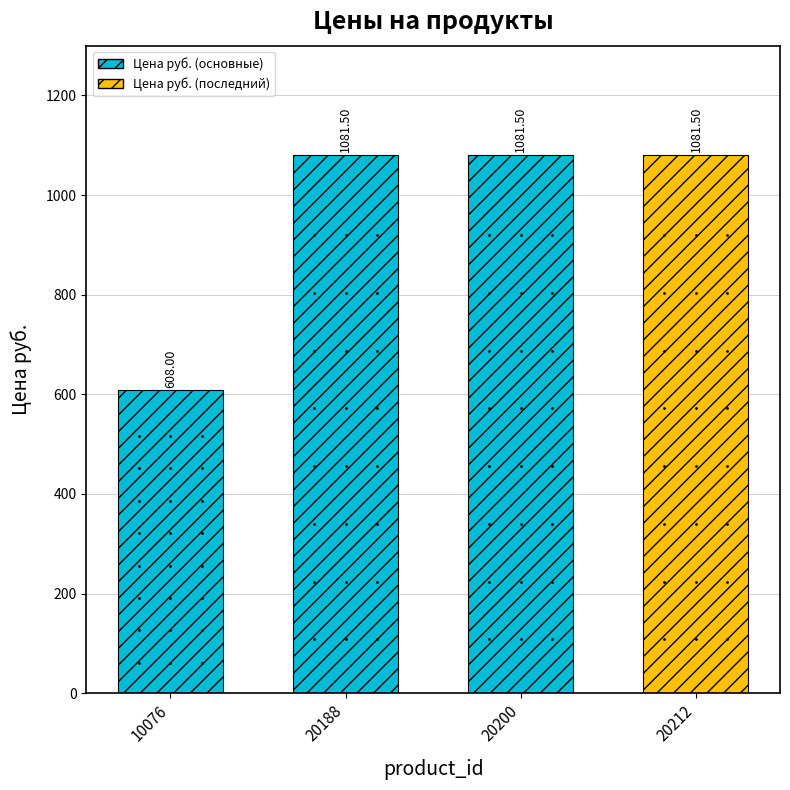

What is the sum of the values at 10076 and 20212?

1689.5